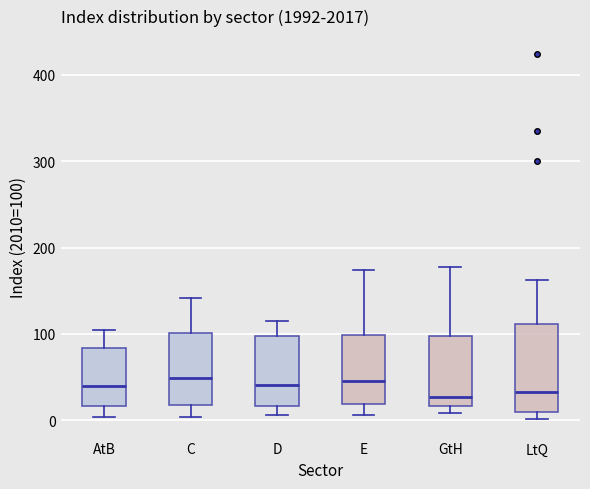

Where is the upper edge of the box for E on the y-axis? The values are not printed on the chart, so give them approximately, as read against the axis.

100